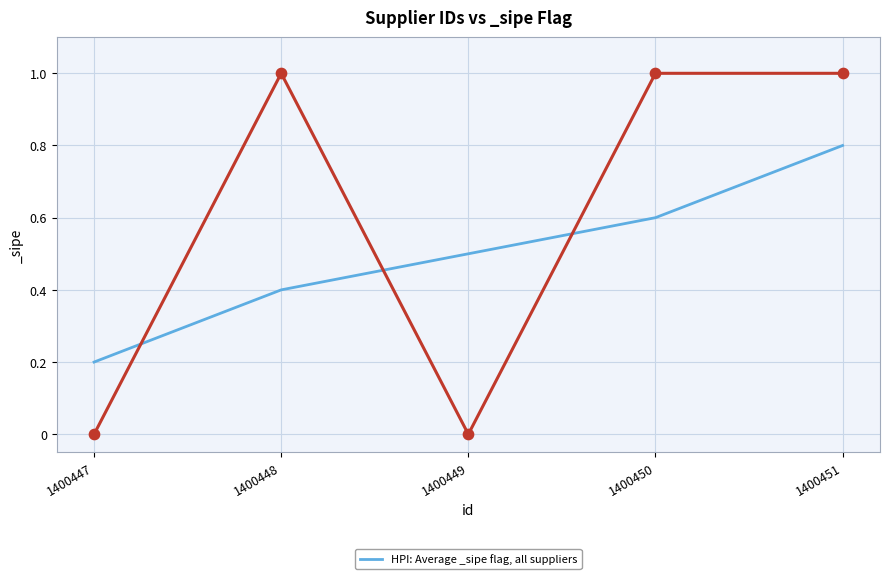

Which has a higher value, 1400447 or 1400449?

1400449